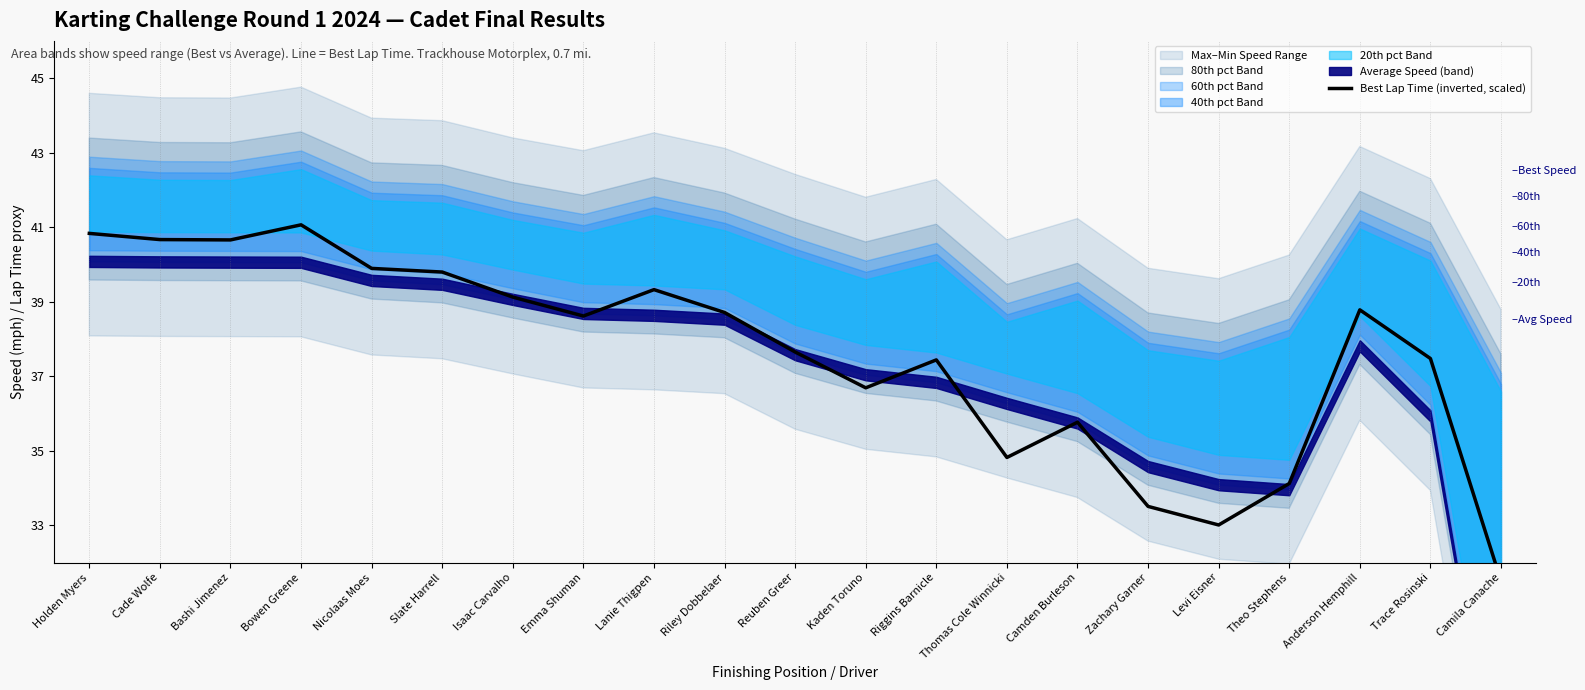

Reading right to left, list all the values displayed in this chart.

31.5	37.5	38.8	34.1	33.0	33.5	35.8	34.8	37.4	36.7	37.7	38.7	39.3	38.6	39.1	39.8	39.9	41.1	40.7	40.7	40.8